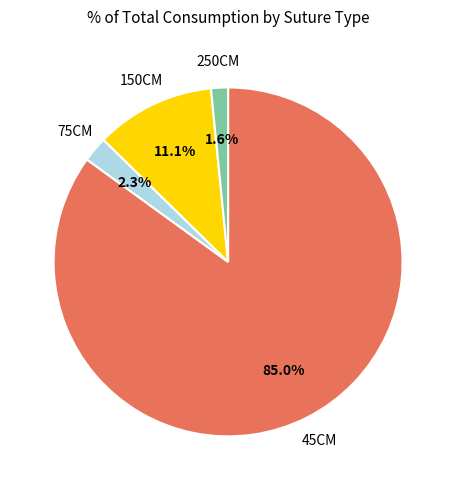

Does any single category account for the majority?

Yes